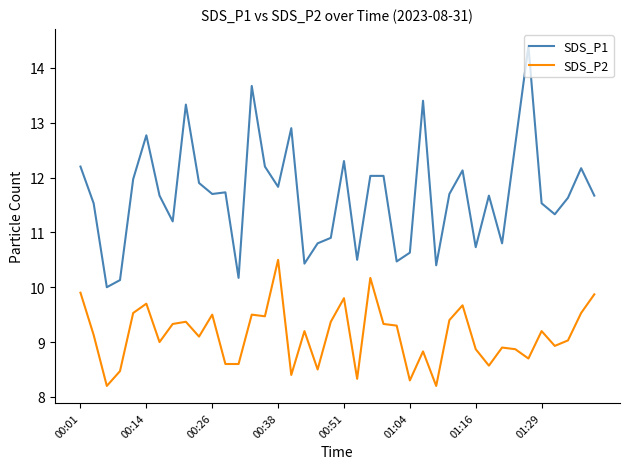

What is the maximum value for SDS_P1?

14.4